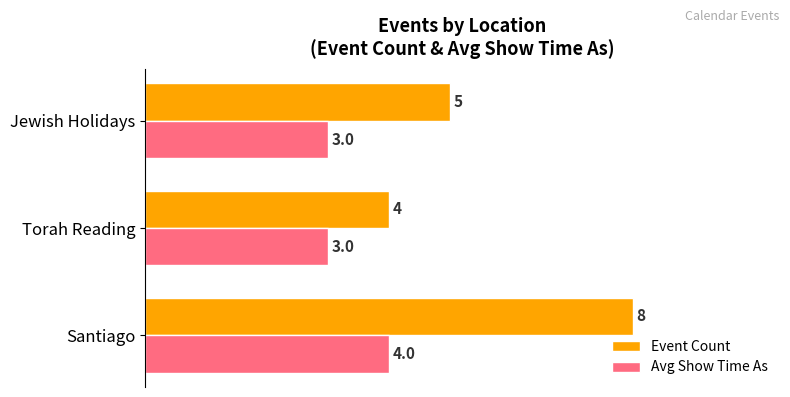

How many distinct data groups are displayed?

2